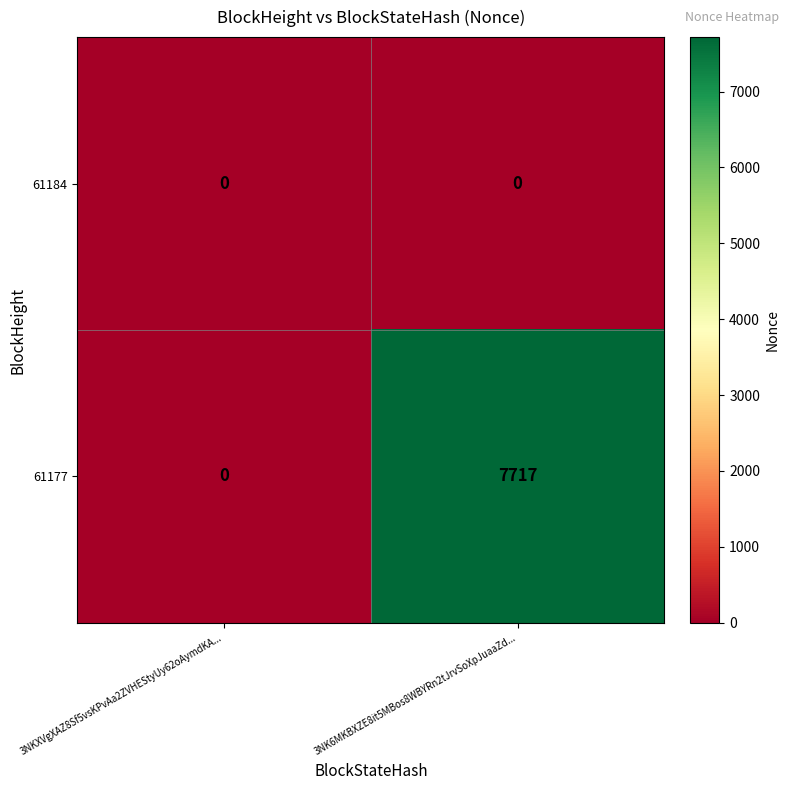

What is the maximum value shown in the chart?

7717